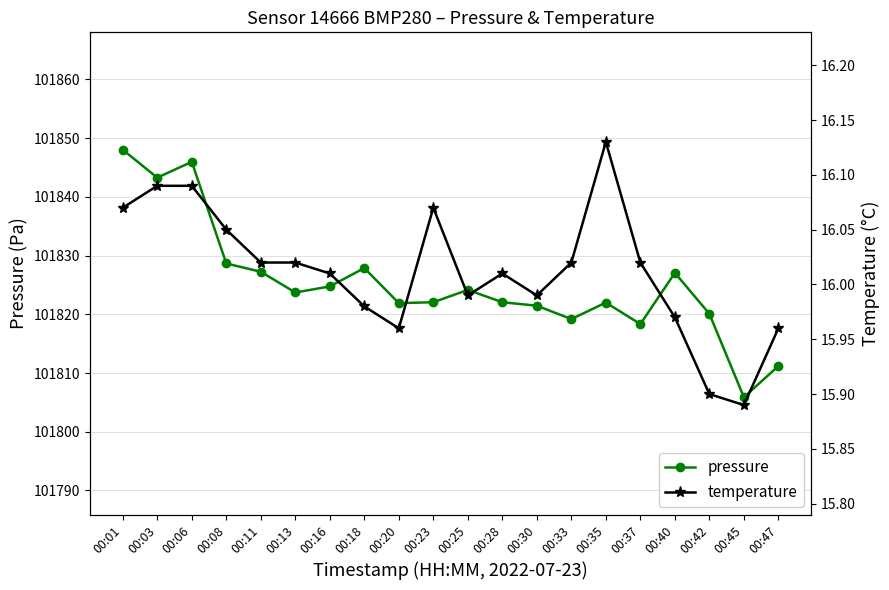

Is this an area chart (filled region under the line)?

No